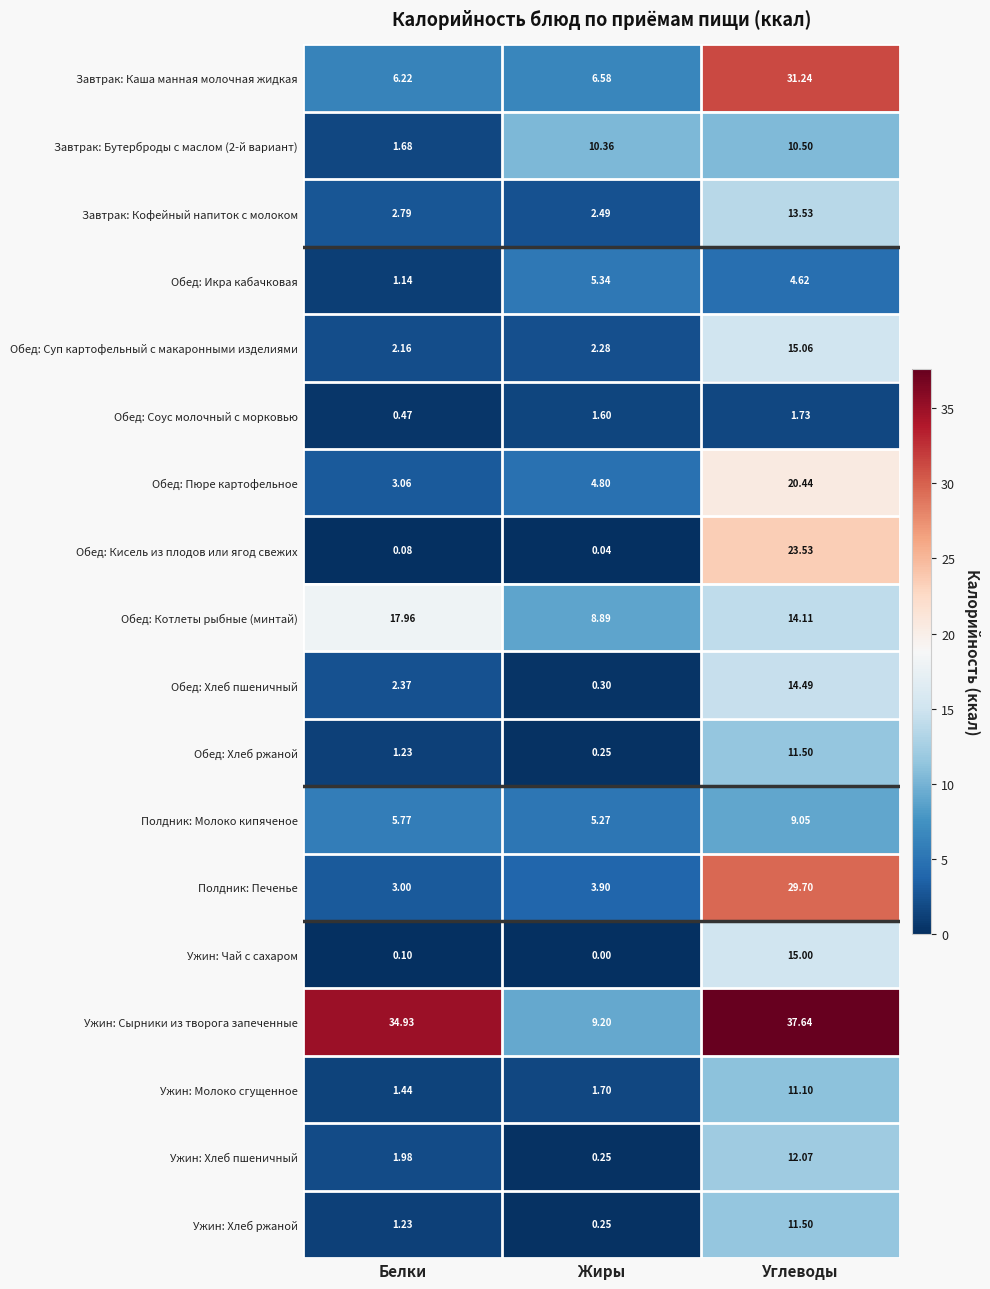

List the labels in order of Обед: Пюре картофельное value, largest first.

Углеводы, Жиры, Белки